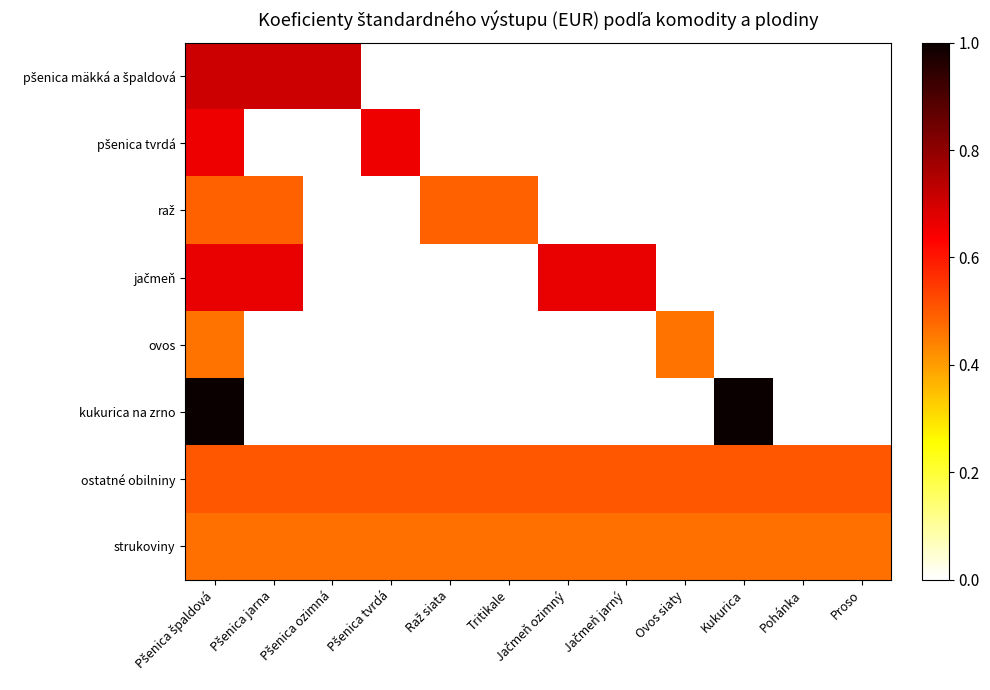

Which series has the widest spread of values?

kukurica na zrno